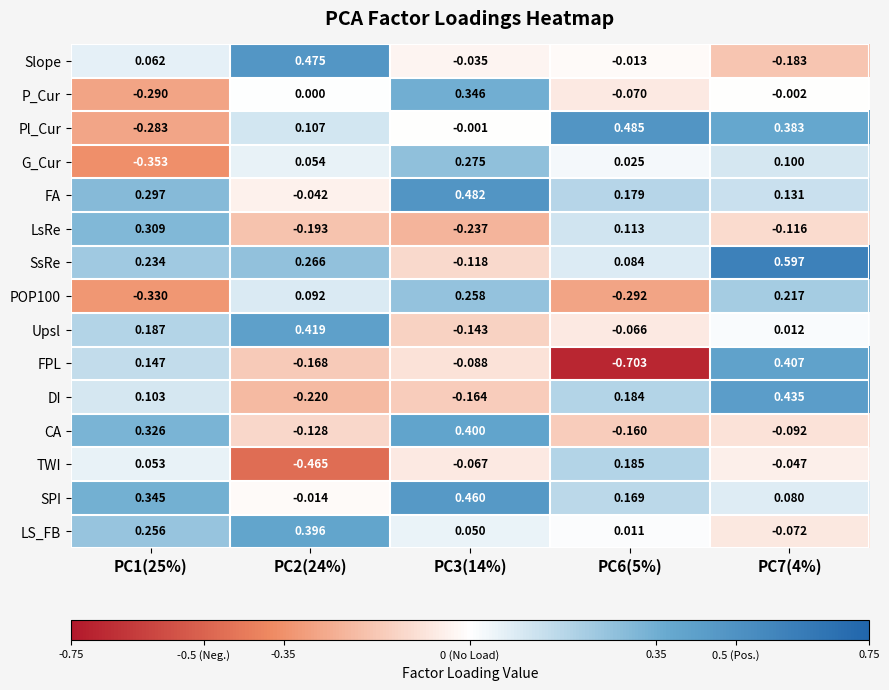

Which series changed the most between PC2(24%) and PC6(5%)?

TWI